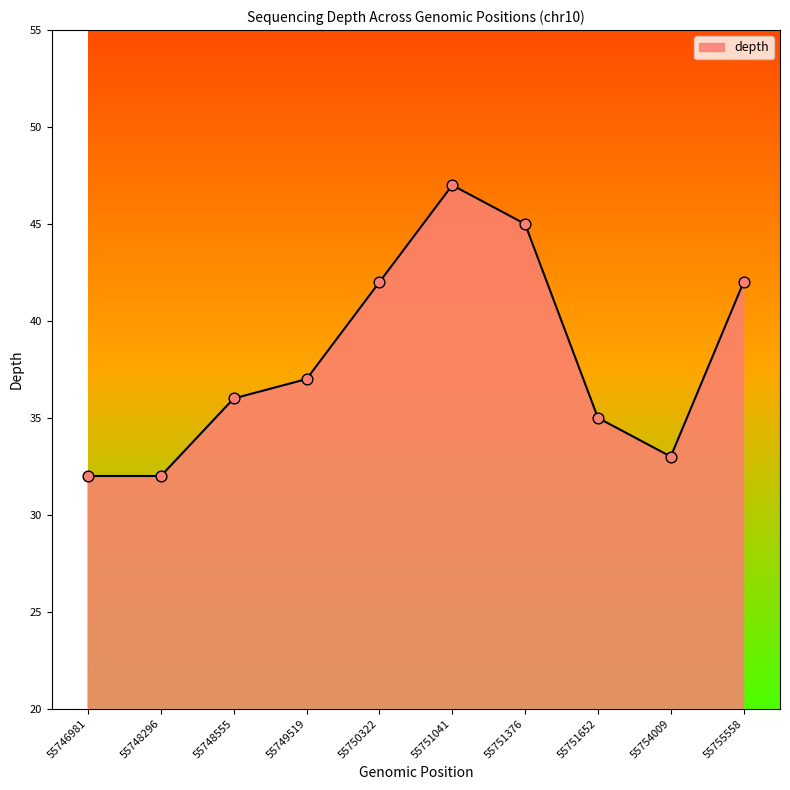

Which has a higher value, 55751376 or 55751652?

55751376